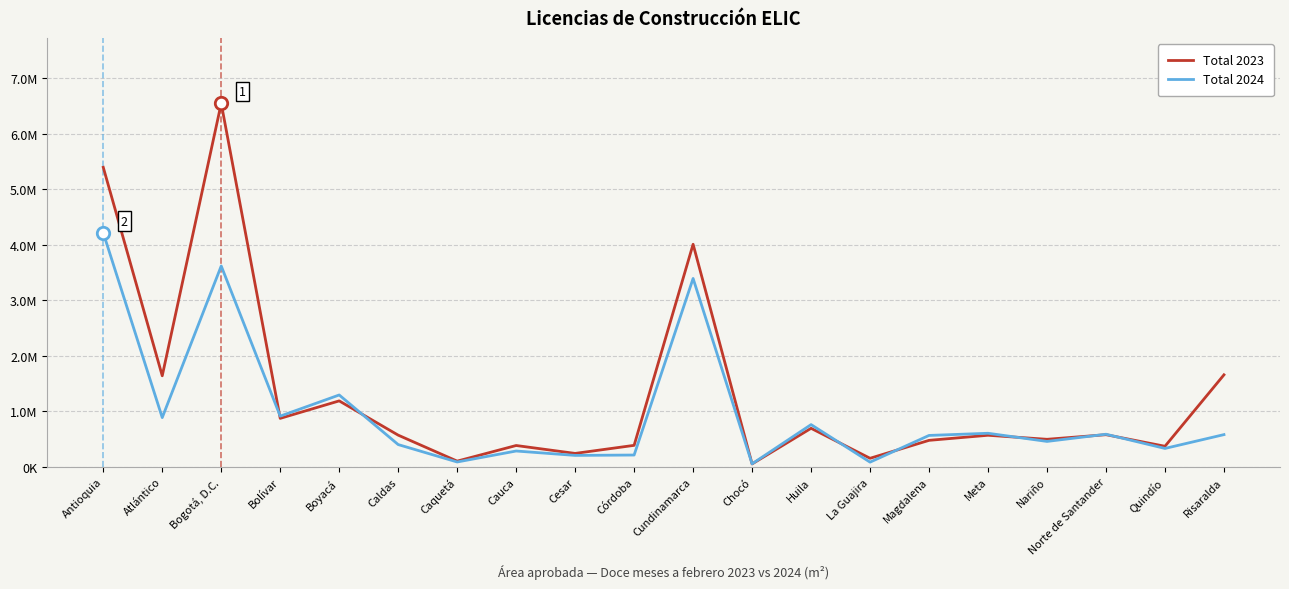

At which category is the sum across all series the highest?

Bogotá, D.C.